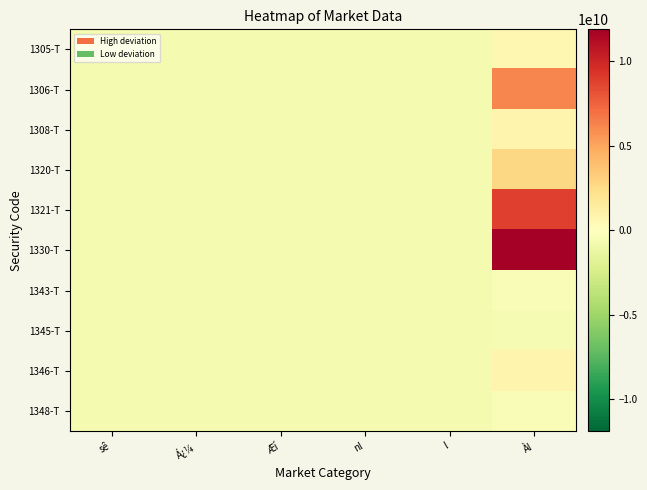

At sê, list the series in order from smallest to largest.

1308-T, 1305-T, 1348-T, 1306-T, 1345-T, 1343-T, 1321-T, 1320-T, 1330-T, 1346-T